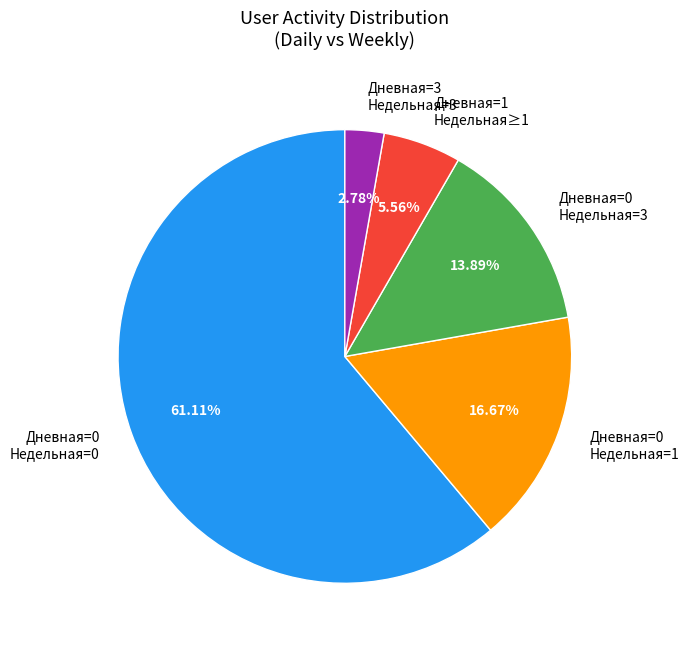

Which slice represents more than half of the pie?

Дневная=0 Недельная=0